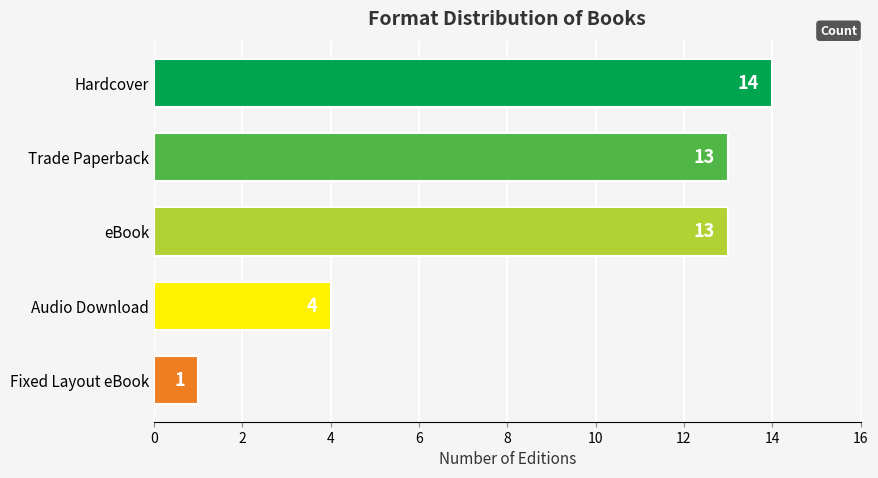

What is the change in value from Trade Paperback to Audio Download?

-9